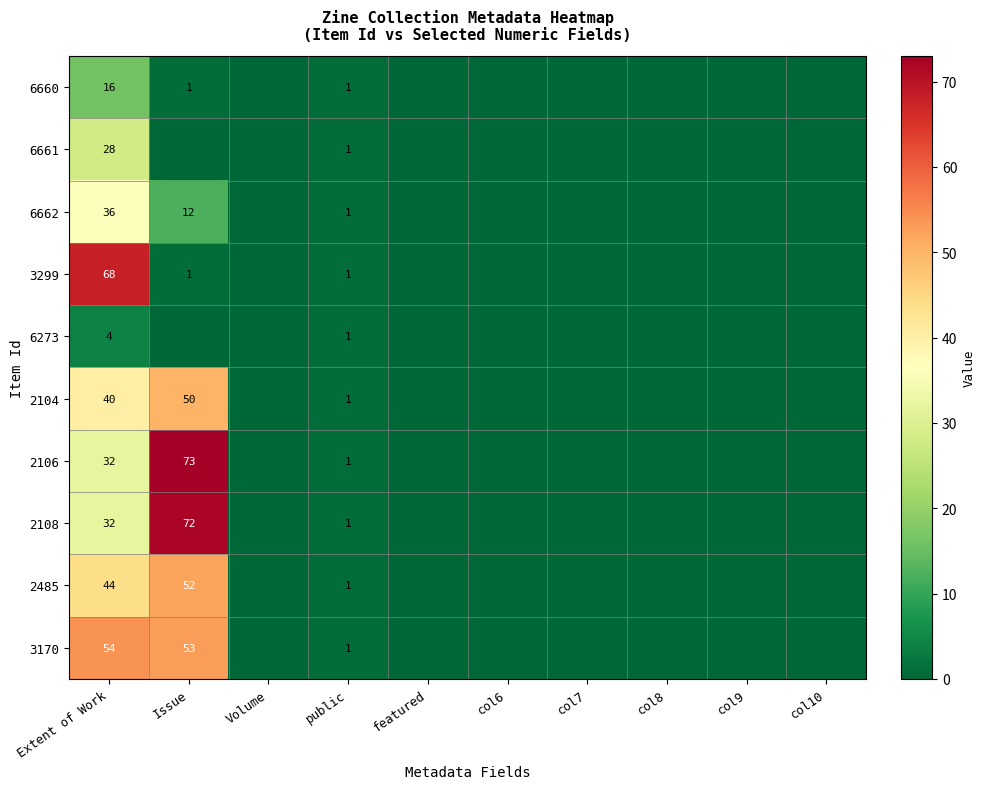

Between col10 and Volume, which is larger?

col10